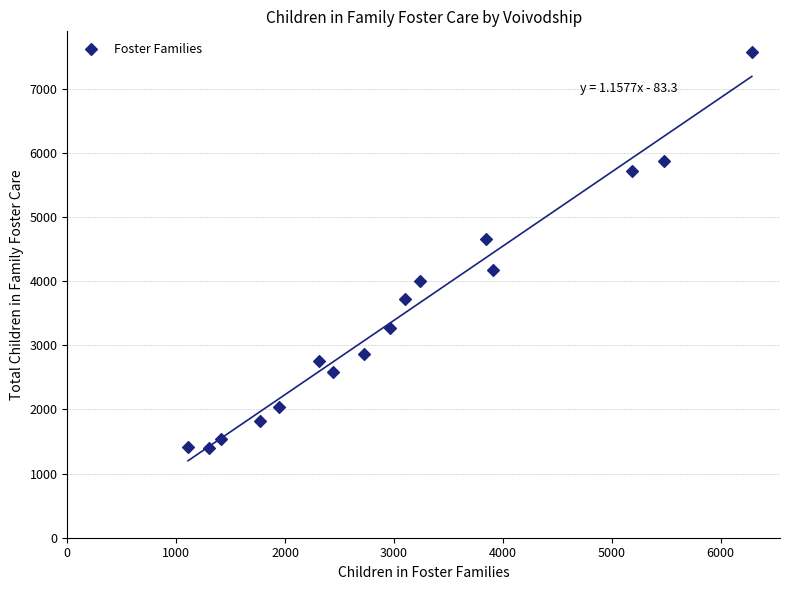

What is the range of X values (max minus min)?

5178